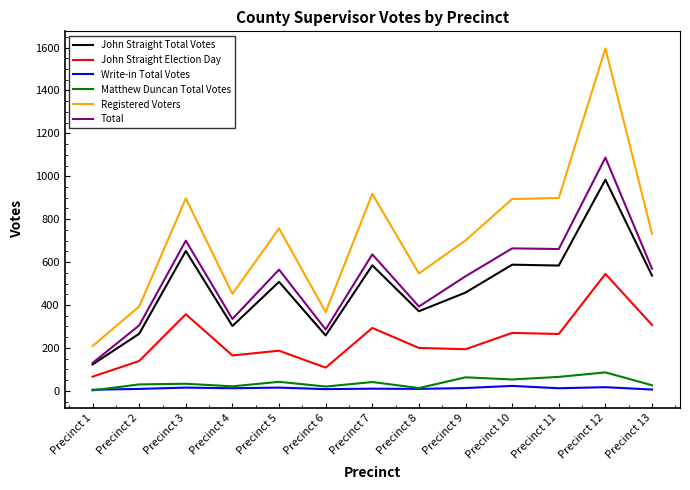

True or false: Registered Voters and Write-in Total Votes intersect in this chart.

False